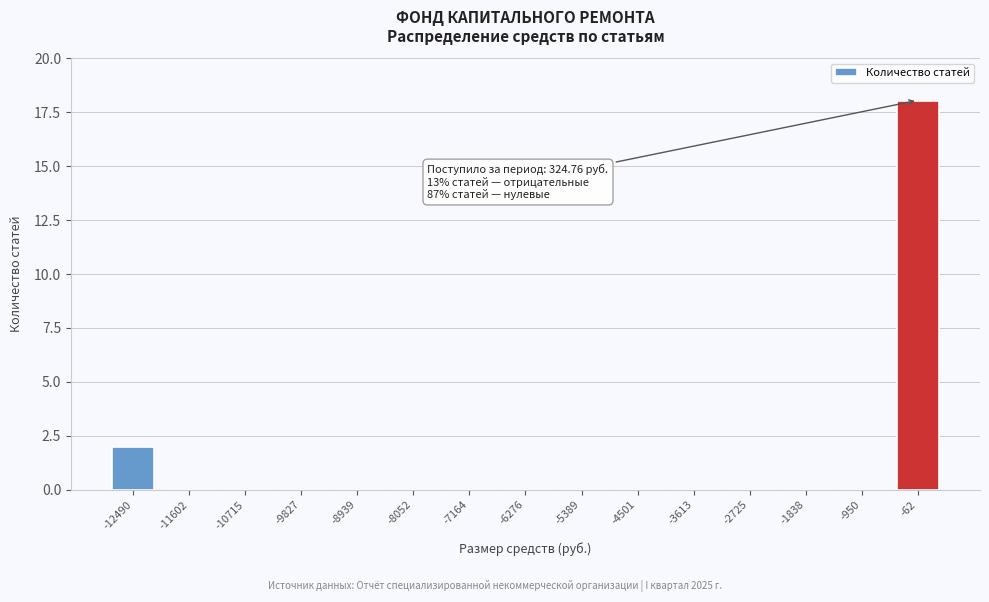

Reading left to right, what are all the values shown in this chart?

-12490=2	-11602=0	-10715=0	-9827=0	-8939=0	-8052=0	-7164=0	-6276=0	-5389=0	-4501=0	-3613=0	-2725=0	-1838=0	-950=0	-62=18